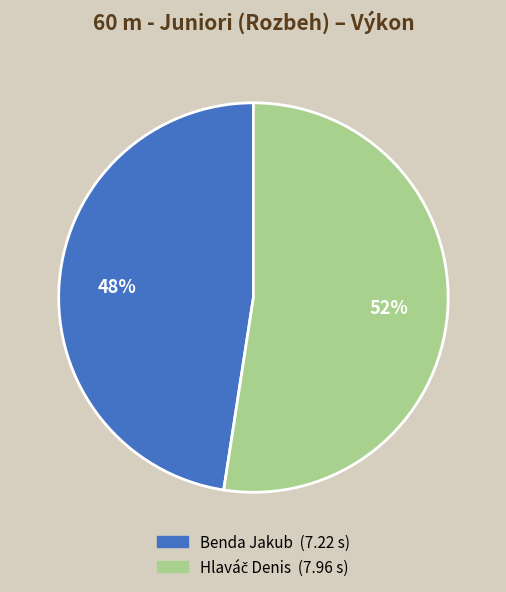

To the nearest percent, what portion does Benda Jakub represent?

48%